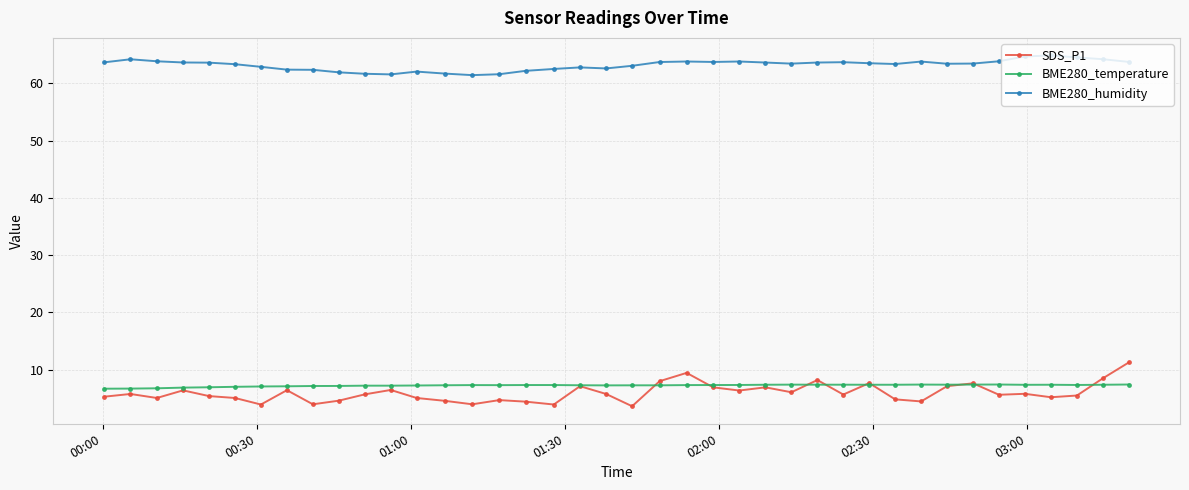

What is the value of the BME280_temperature point at the 38th from the left?

7.3